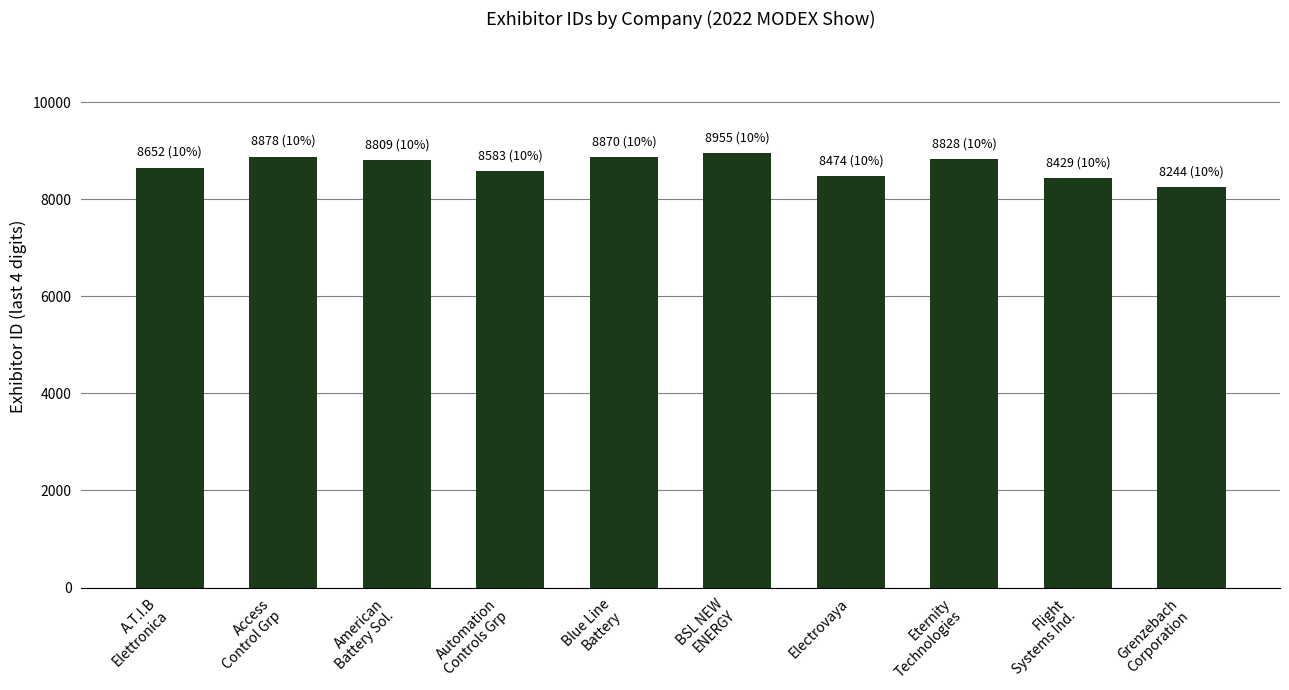

The chart shows a value of 8474 at Electrovaya. True or false?

True